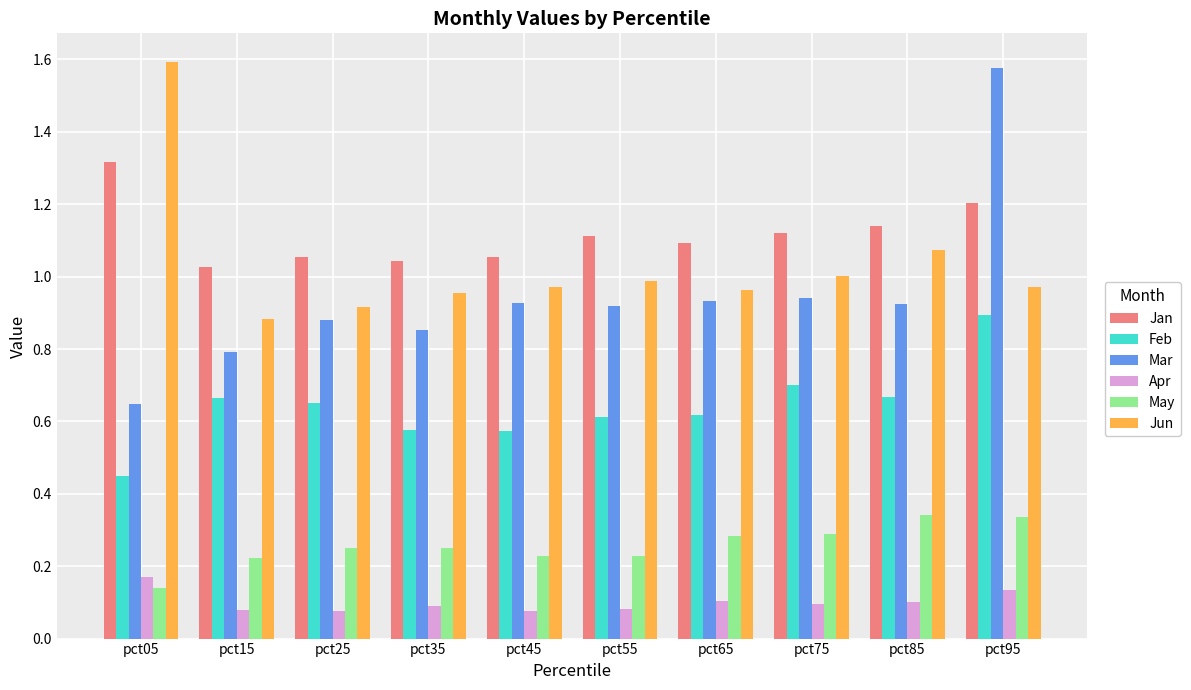

At how many categories does at least one series exceed 1?

10